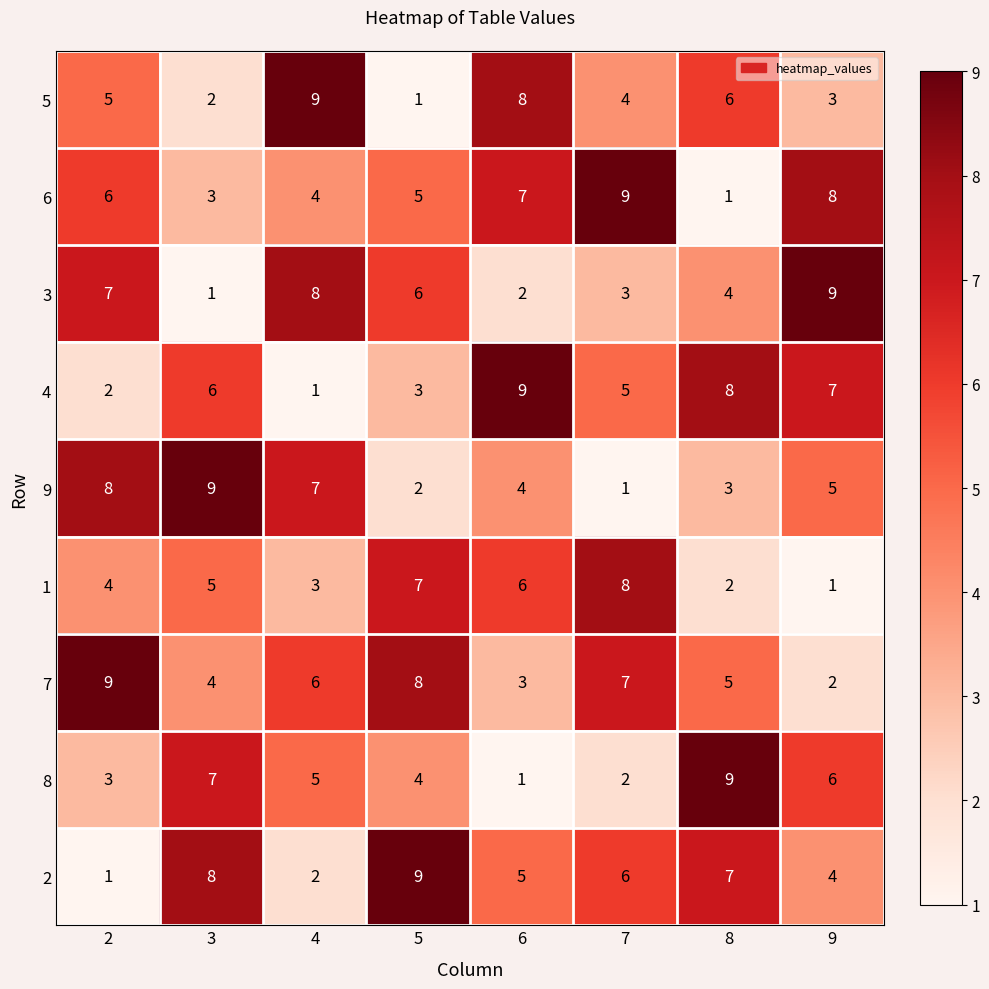

Rank the series at 4 from lowest to highest value.

4, 2, 1, 6, 8, 7, 9, 3, 5